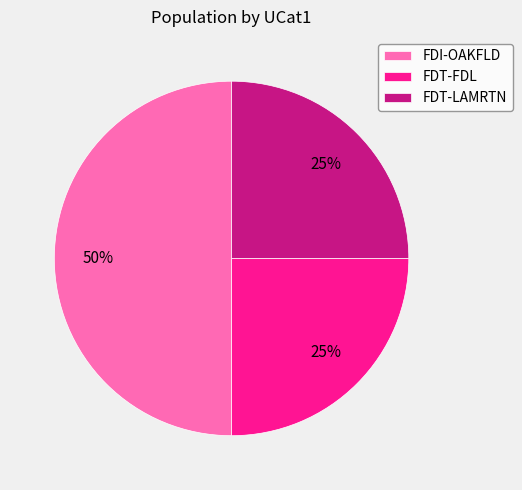

Do FDI-OAKFLD and FDT-FDL together represent more than half of the pie?

Yes